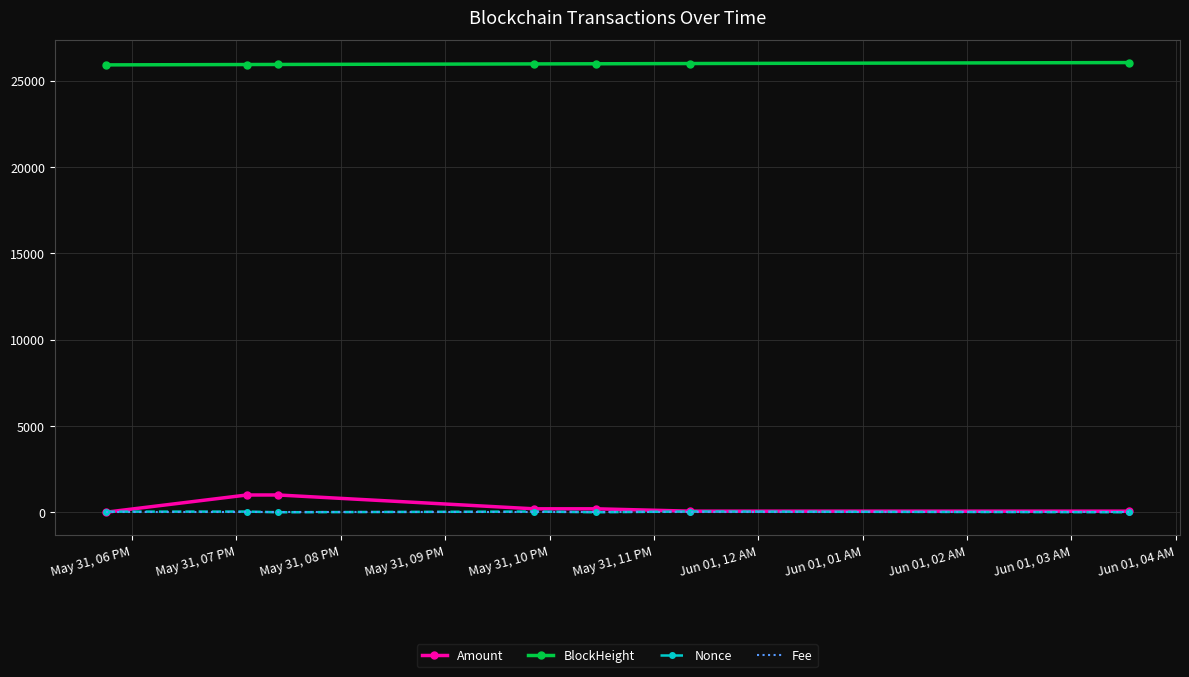

True or false: BlockHeight and Amount intersect in this chart.

False